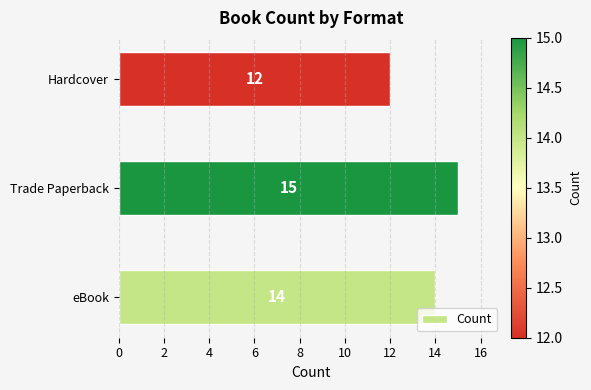

What value does the data have at Trade Paperback?

15